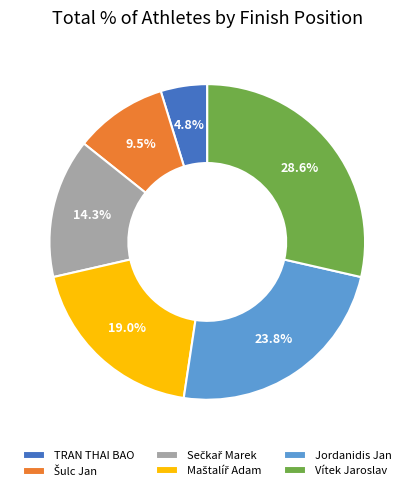

Which slice is the largest?

Vítek Jaroslav